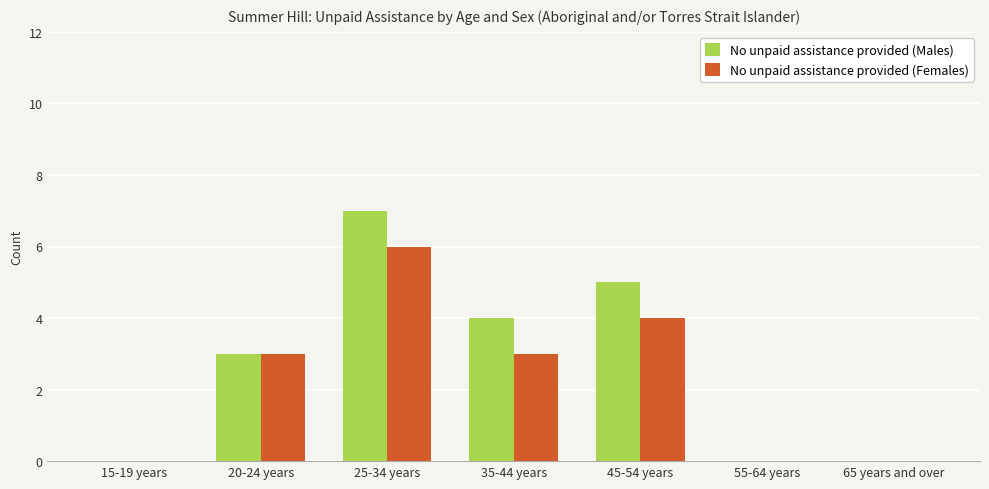

What is the maximum value for No unpaid assistance provided (Males)?

7